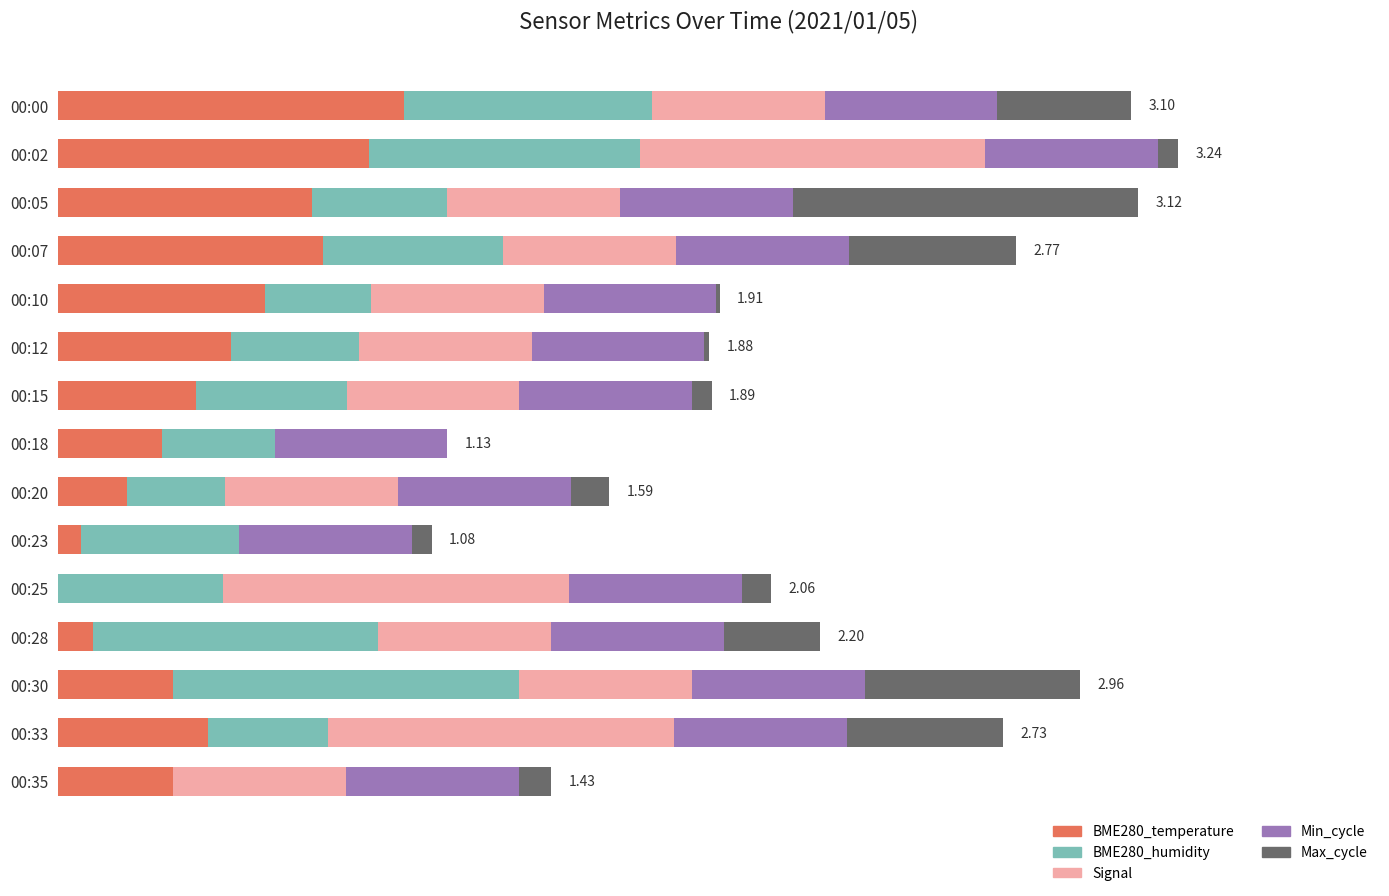

What is the difference between the second highest and second lowest values in the Max_cycle series?

0.6